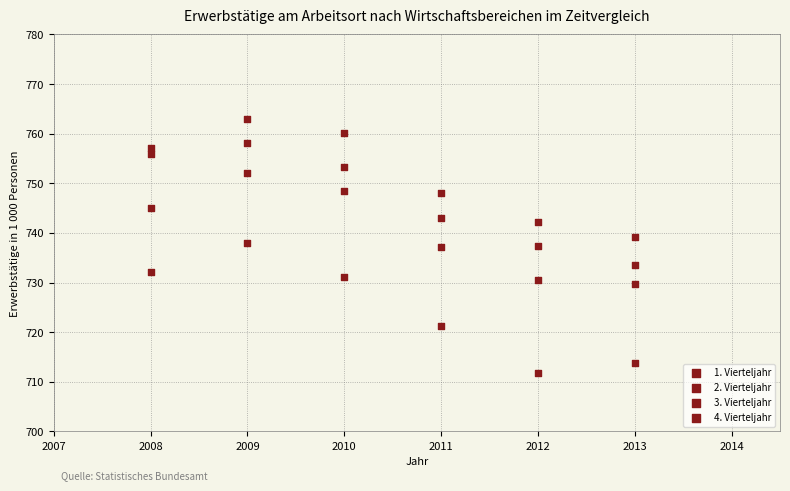

How many points are shown in the scatter plot?

24